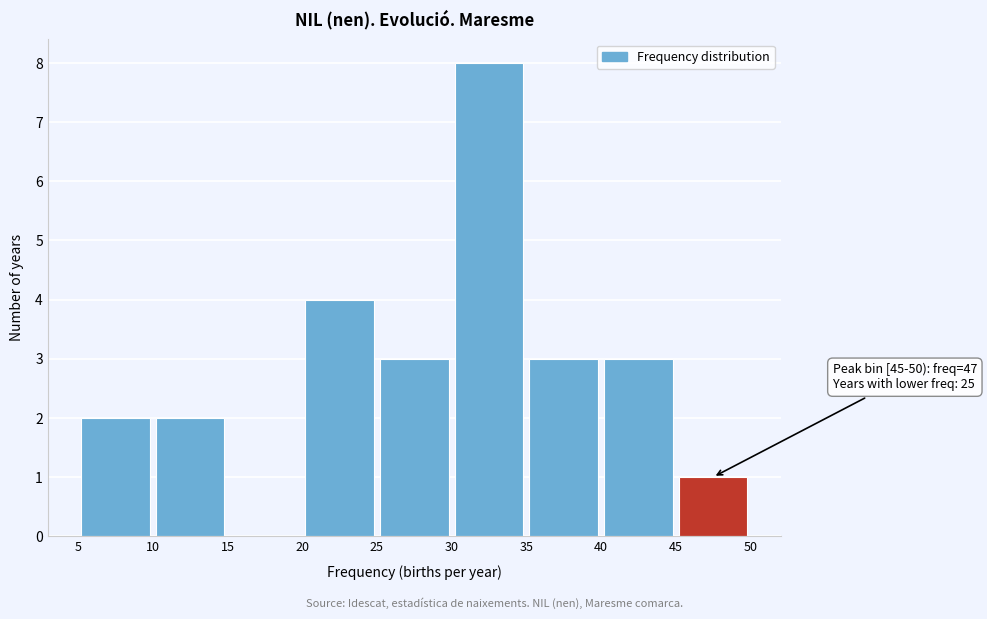

Over which range of the x-axis is the bar tallest?

30 to 35